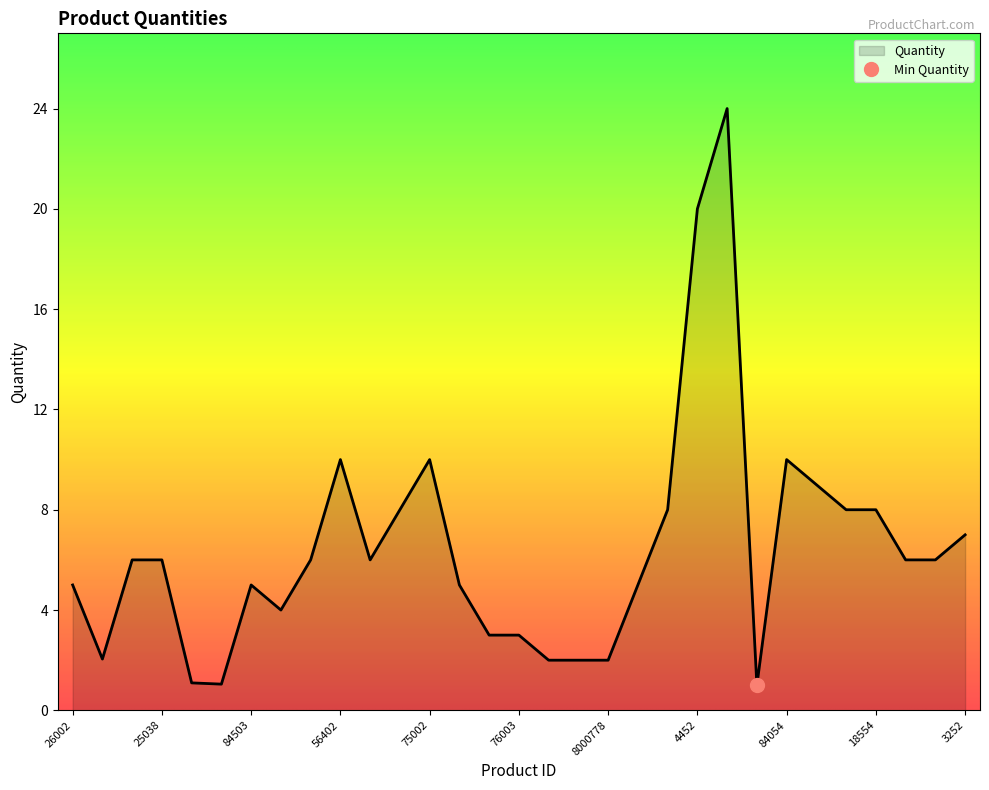

What is the sum of all values?

199.2